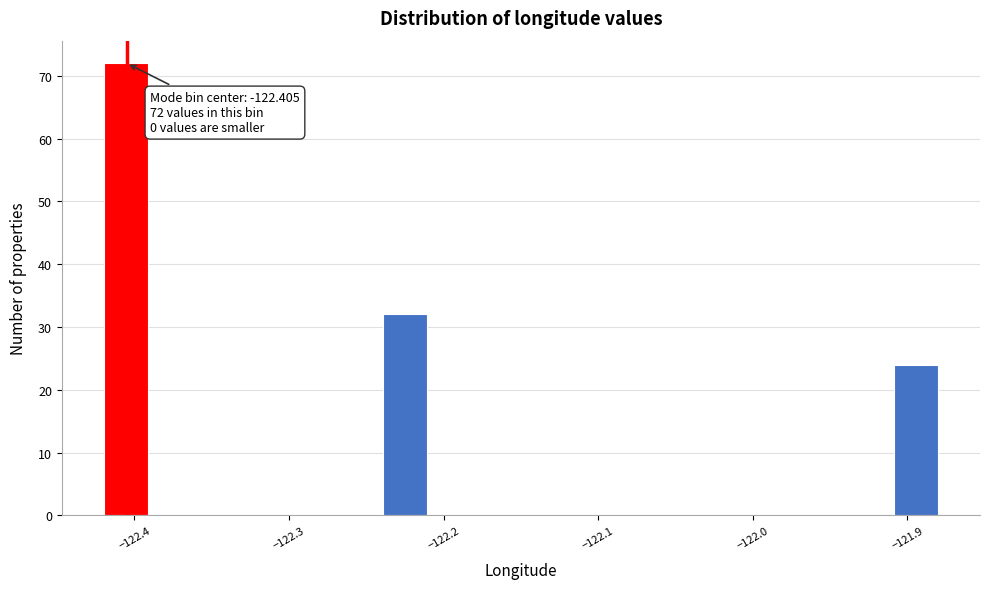

Around what value on the x-axis is the tallest bar? Give the approximate position of its centre, as read against the axis.

-122.41